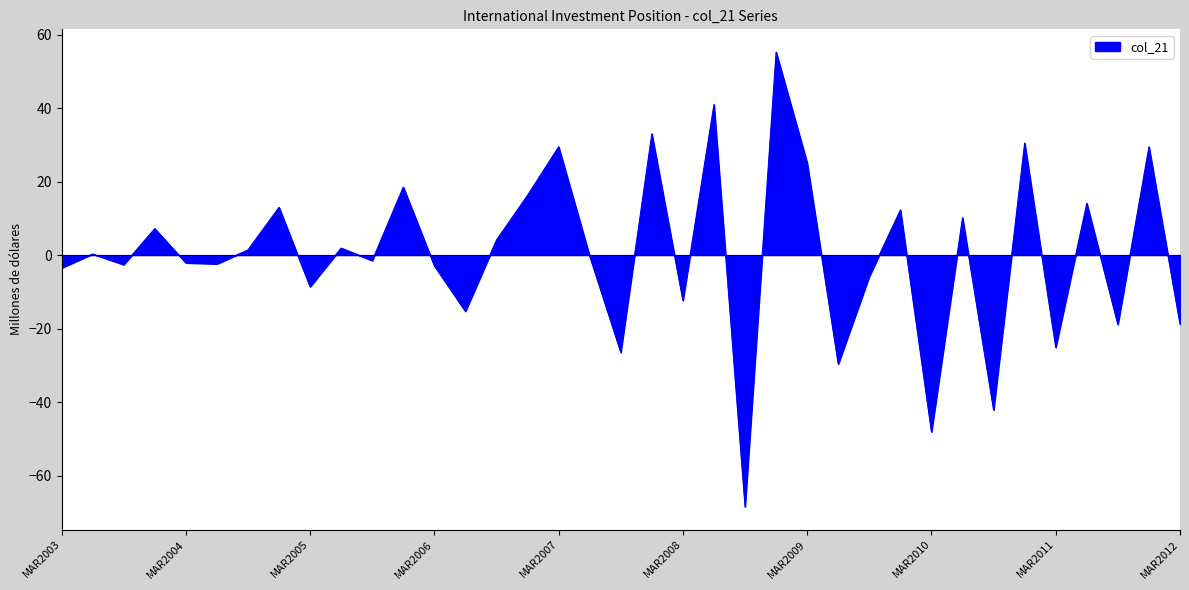

What is the difference between the maximum and minimum values?

123.7